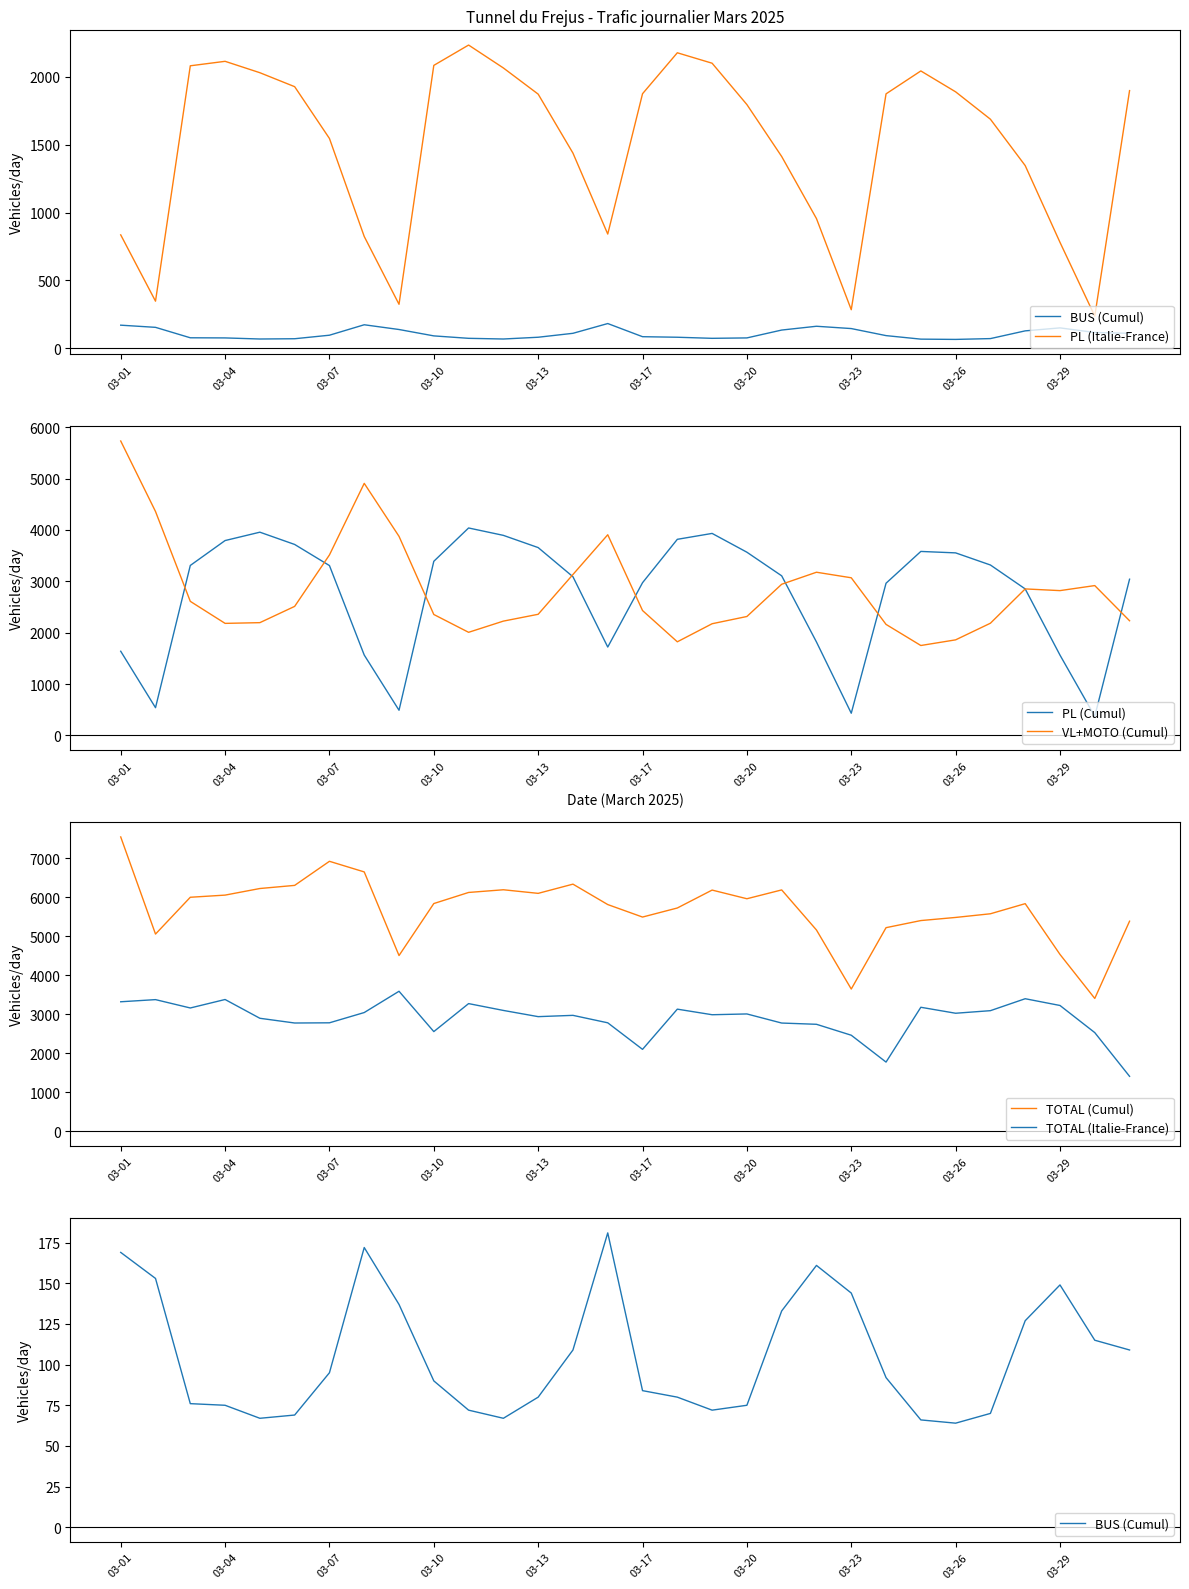

What is the minimum value for PL (Cumul)?

371